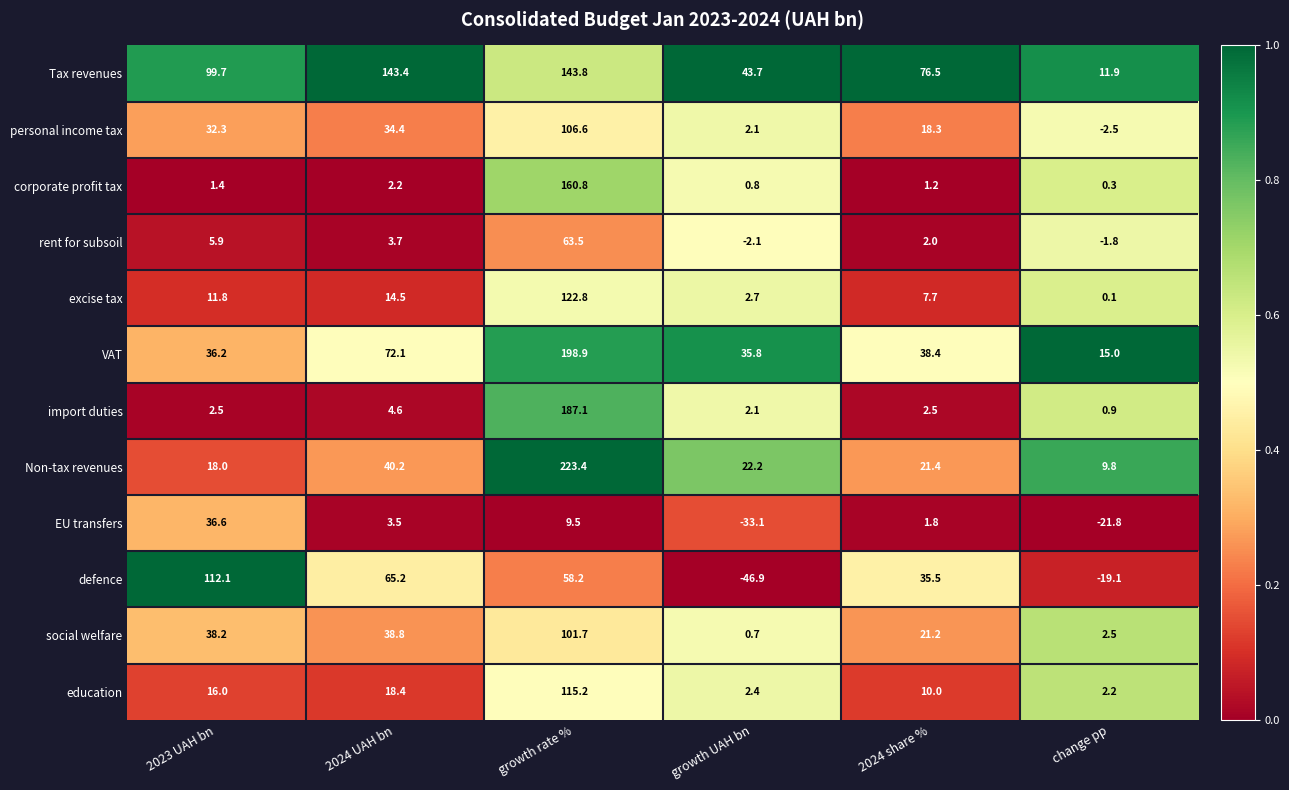

What is the greatest value displayed?

223.4